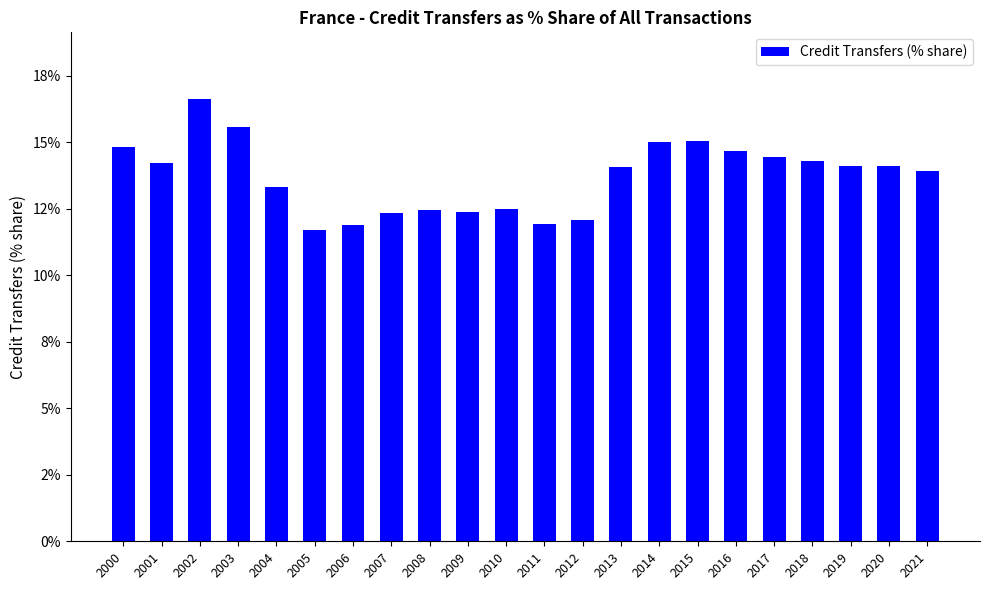

What is the difference between the values at 2008 and 2014?

2.6